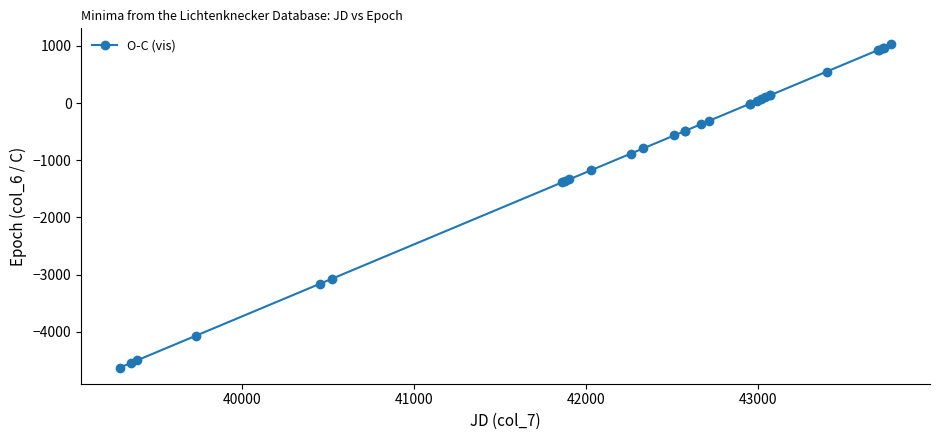

What is the value of the 14th point from the left?

-488